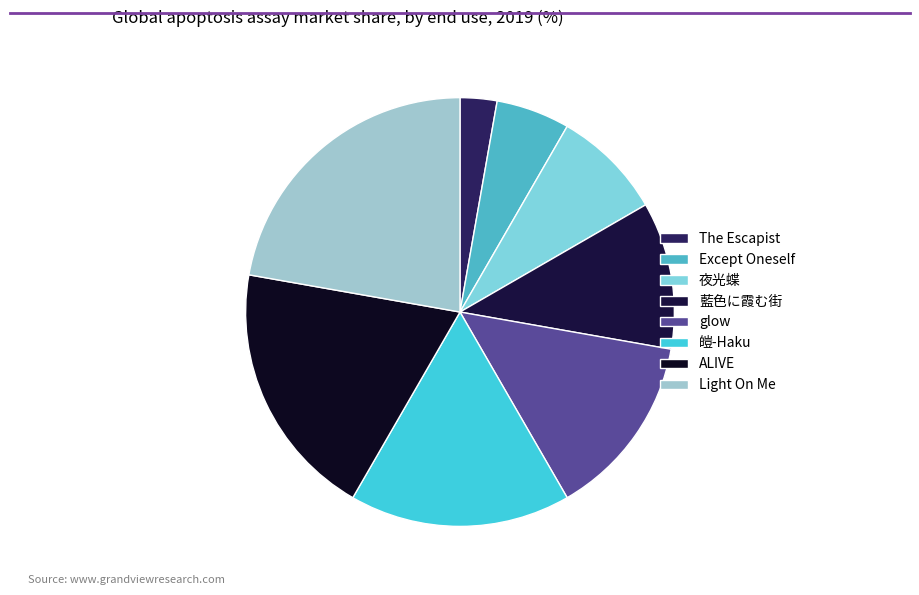

Is there a majority slice in this chart?

No